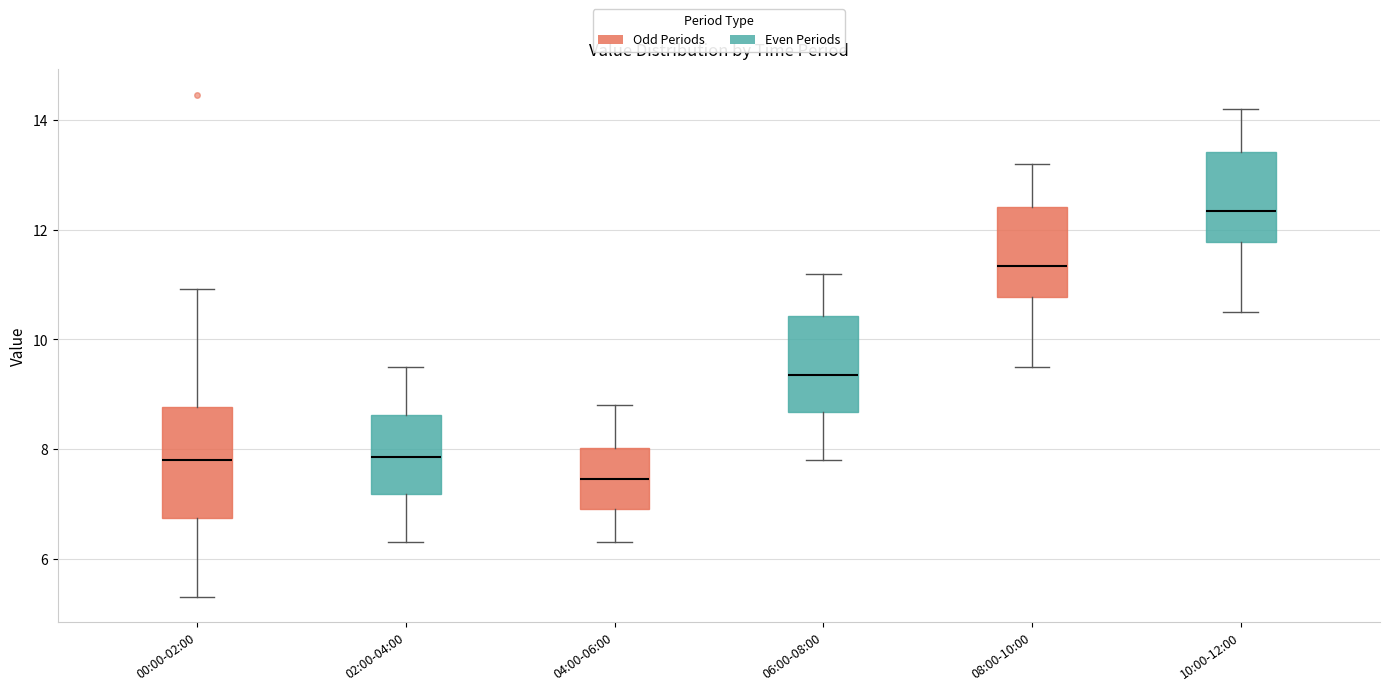

Which box is the tallest, from its lower edge to its upper edge?

00:00-02:00